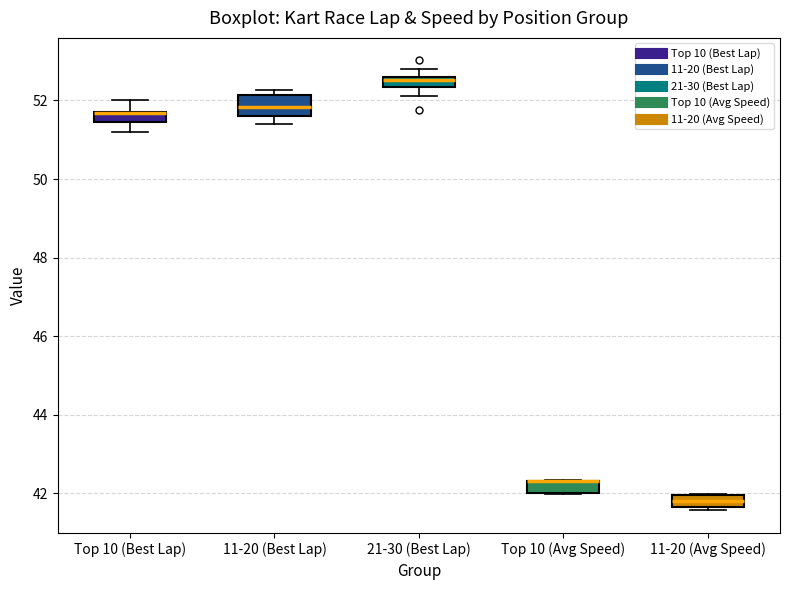

Where is the upper edge of the box for Top 10 (Avg Speed) on the y-axis? The values are not printed on the chart, so give them approximately, as read against the axis.

42.4